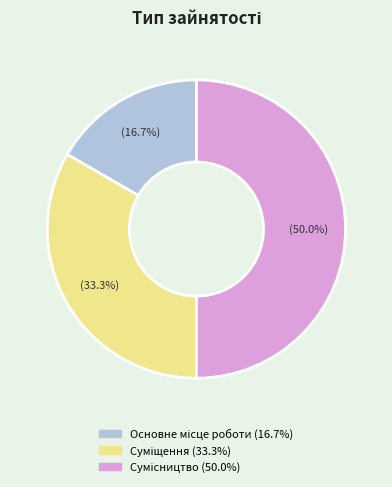

To the nearest percent, what is the difference between the largest and smallest slice percentages?

33%